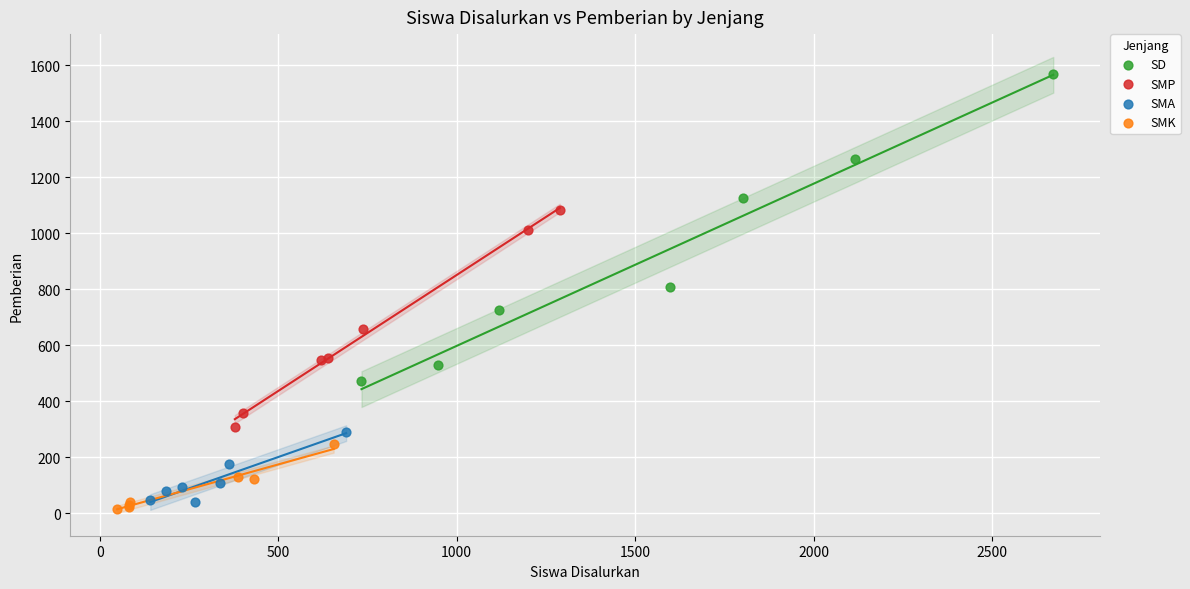

Which series has the widest spread of Y values?

SD